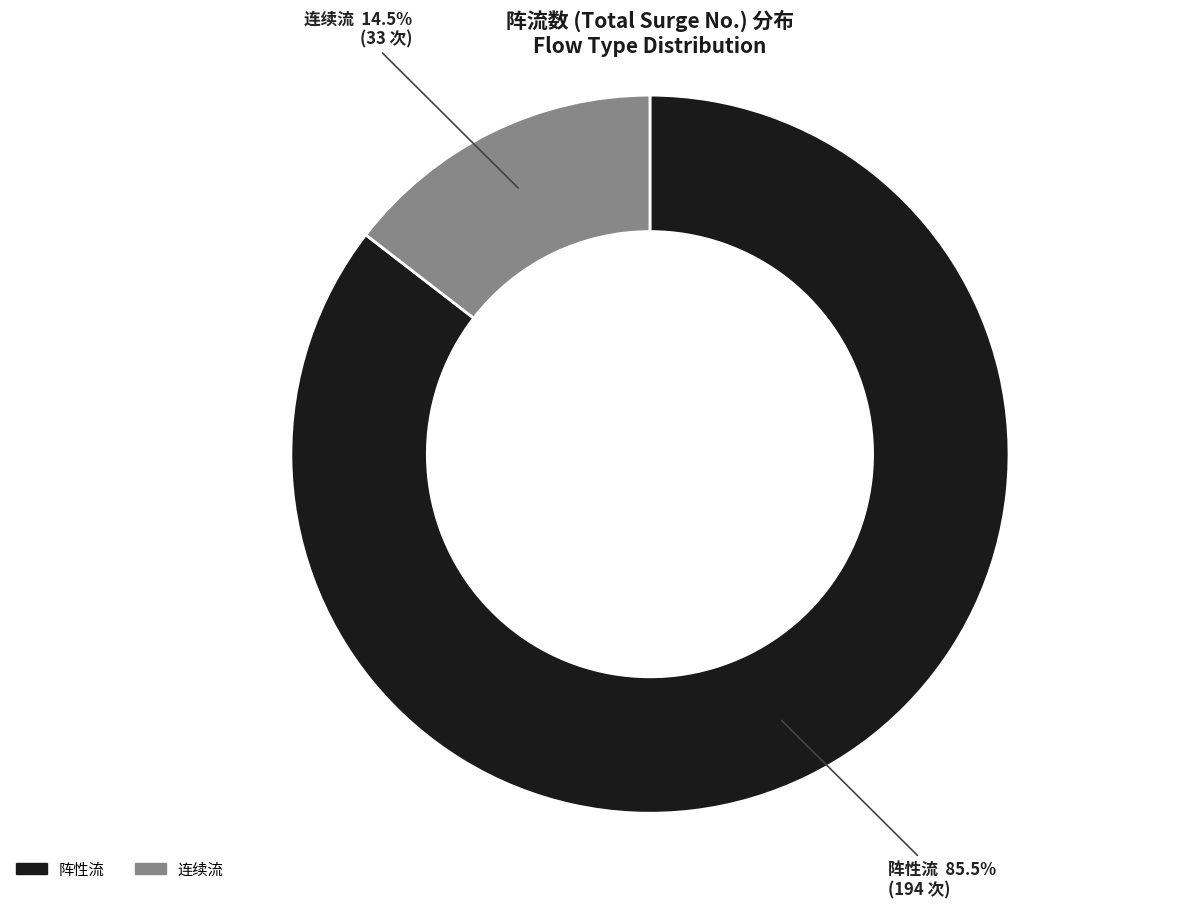

Does any single category account for the majority?

Yes